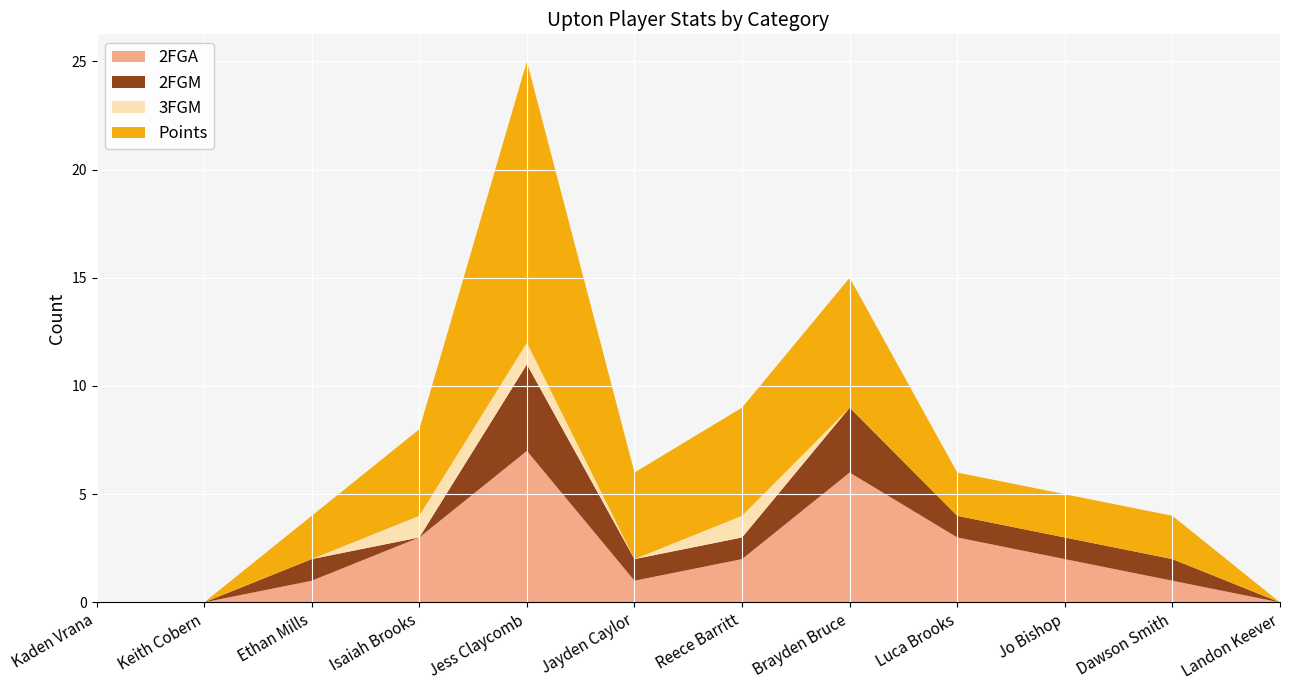

Which category has the highest value in the 2FGA series?

Jess Claycomb